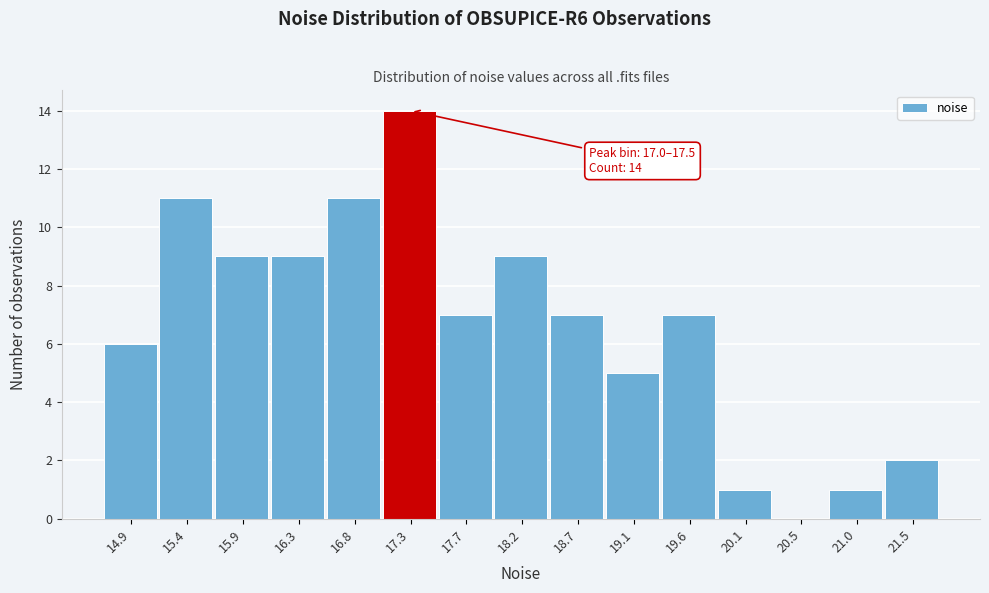

Over which range of the x-axis is the bar tallest?

17.05 to 17.50